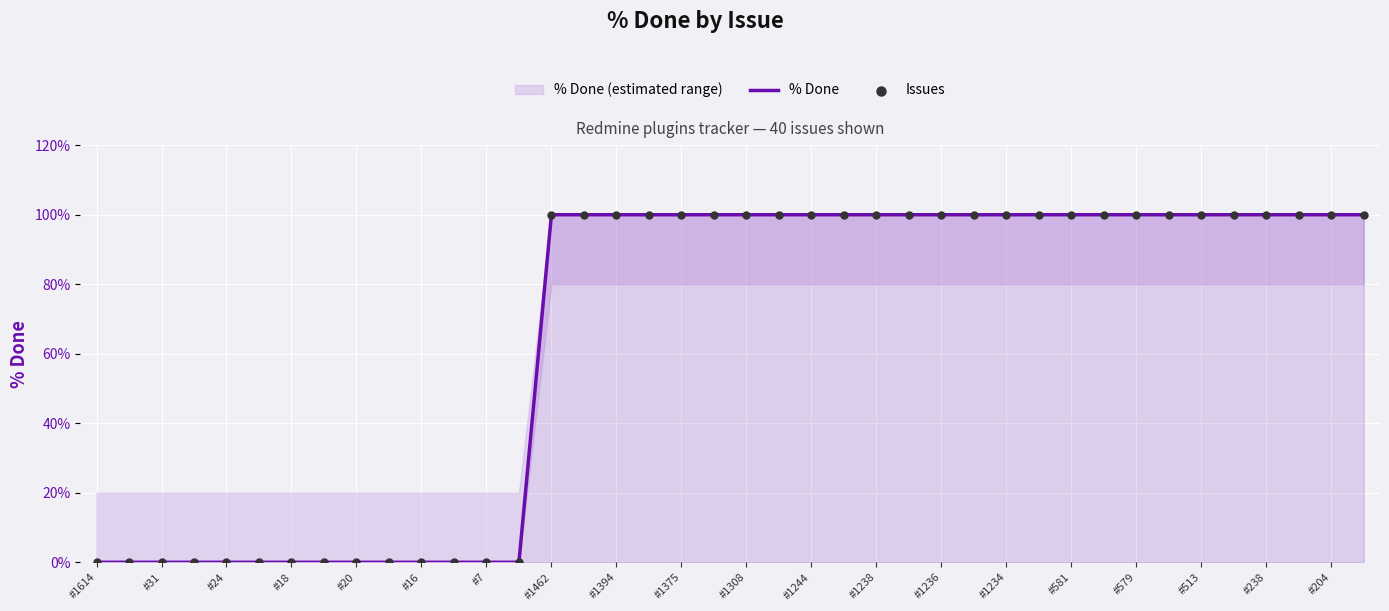

Which series has the largest total across all categories?

% Done